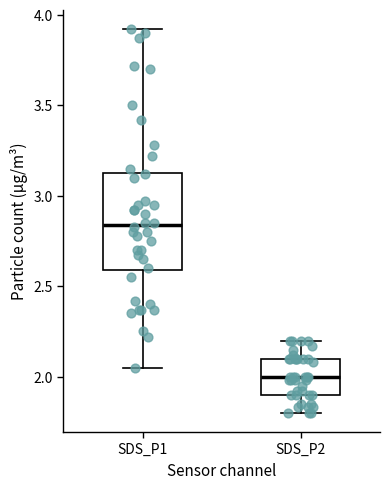

Reading left to right, transcribe this box plot: for each box, give where its median line is, the range the box spans, and where its two whiskers end, as read against the y-axis. The values are not printed on the chart, so give them approximately, as read against the axis.

SDS_P1: median 2.85, box 2.60 to 3.15, whiskers 2.05 to 3.90
SDS_P2: median 2.00, box 1.90 to 2.10, whiskers 1.80 to 2.20